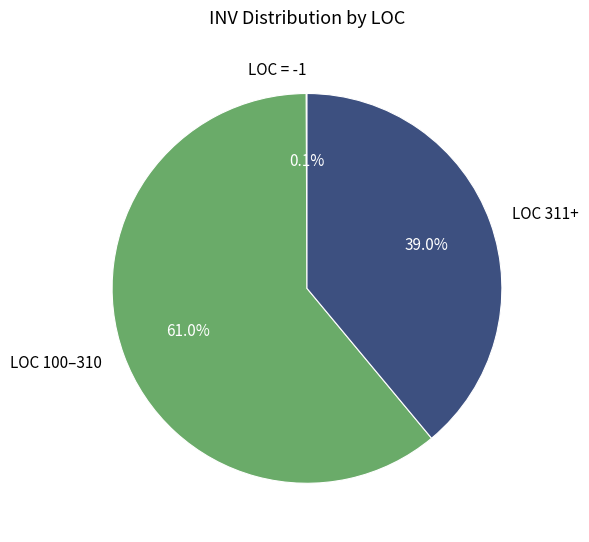

Which slice is the largest?

LOC 100–310